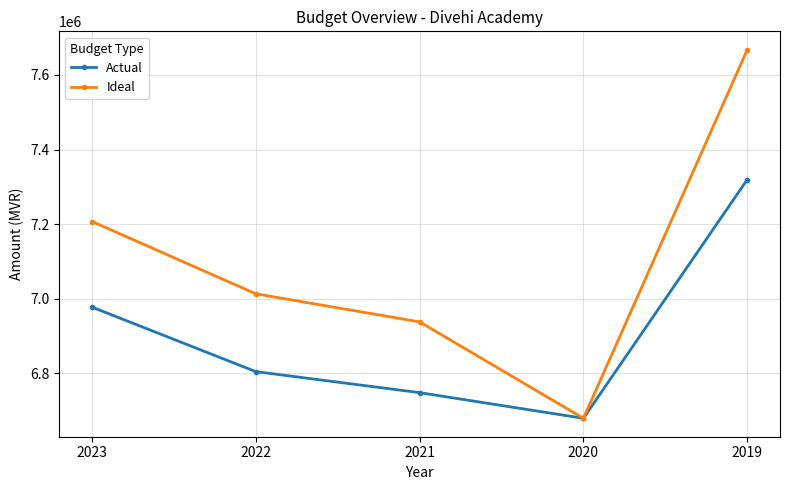

True or false: Ideal has more than 0 interior local peaks.

False